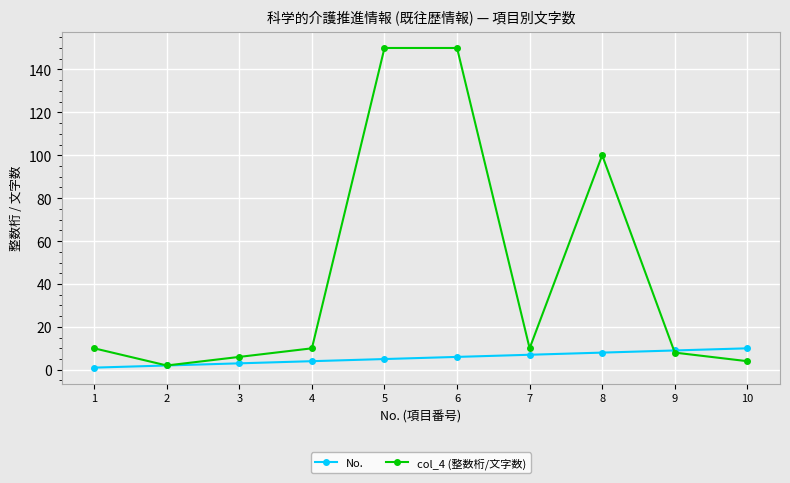

How many distinct data groups are displayed?

2